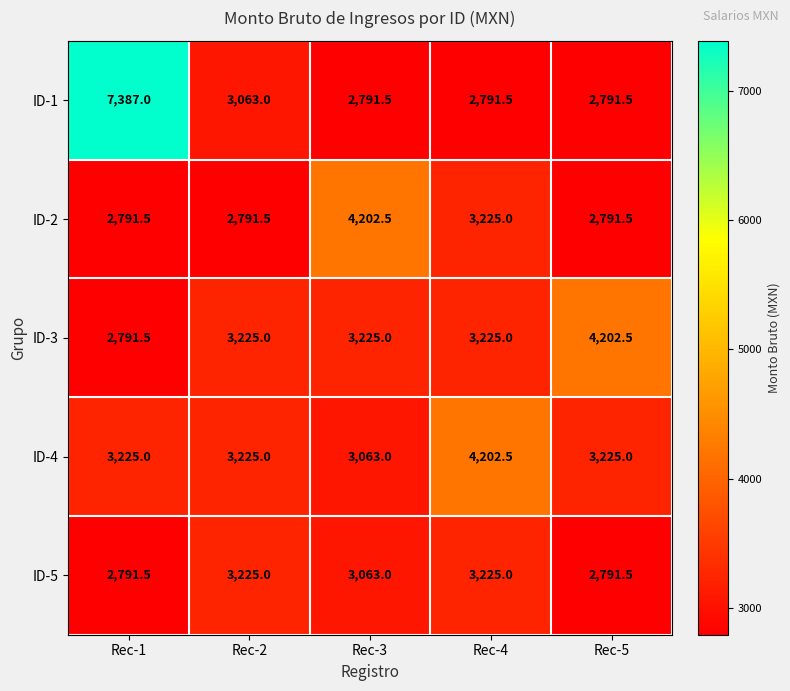

What is the spread (max minus min) of values at Rec-5?

1411.0